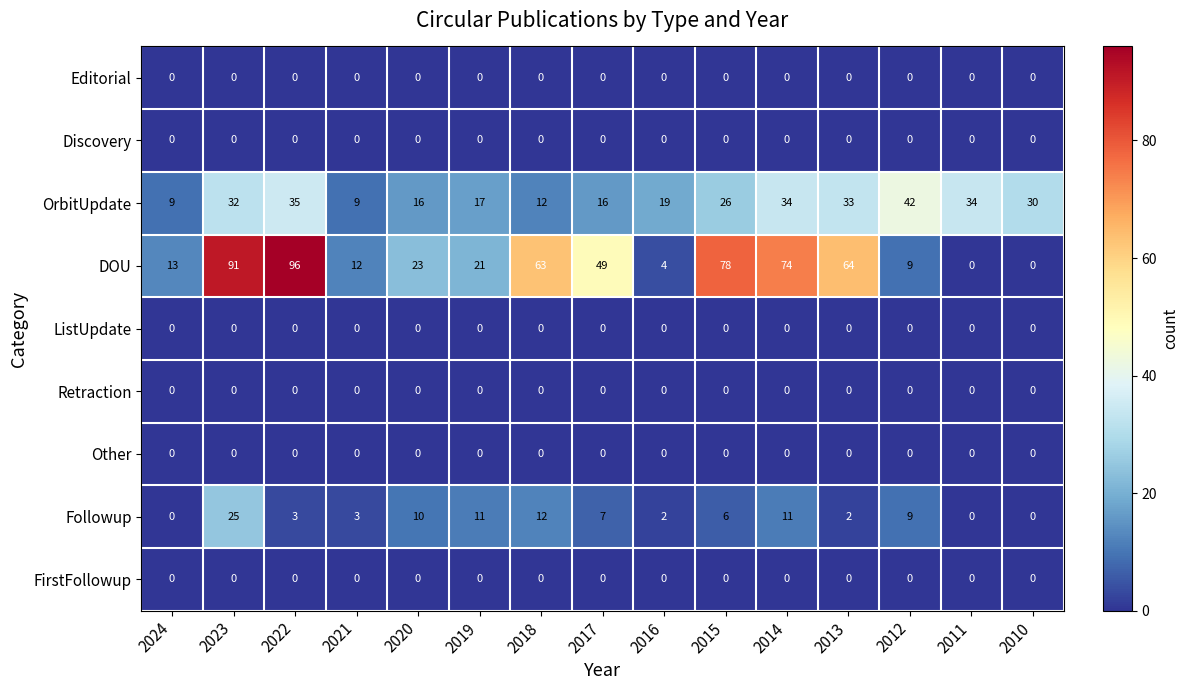

Which label corresponds to the largest value in the chart?

2022